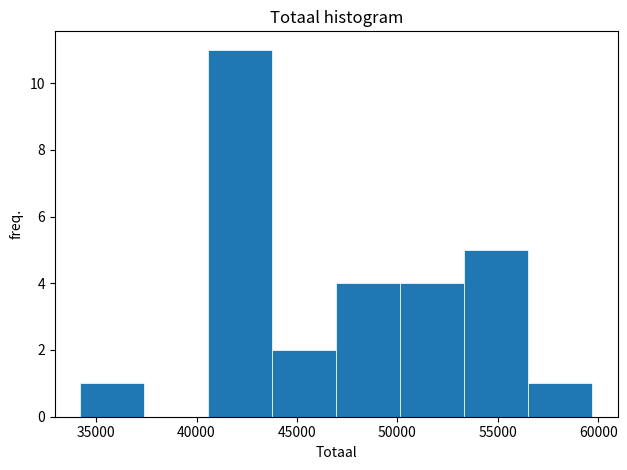

Reading left to right, list every bar in this chart as the range it spans on the x-axis followed by its height. Neither the bar edges nor the heights are printed on the chart, so give them approximately, as read against the axes.

34000 to 37500: 1
37500 to 40500: 0
40500 to 44000: 11
44000 to 47000: 2
47000 to 50000: 4
50000 to 53500: 4
53500 to 56500: 5
56500 to 59500: 1